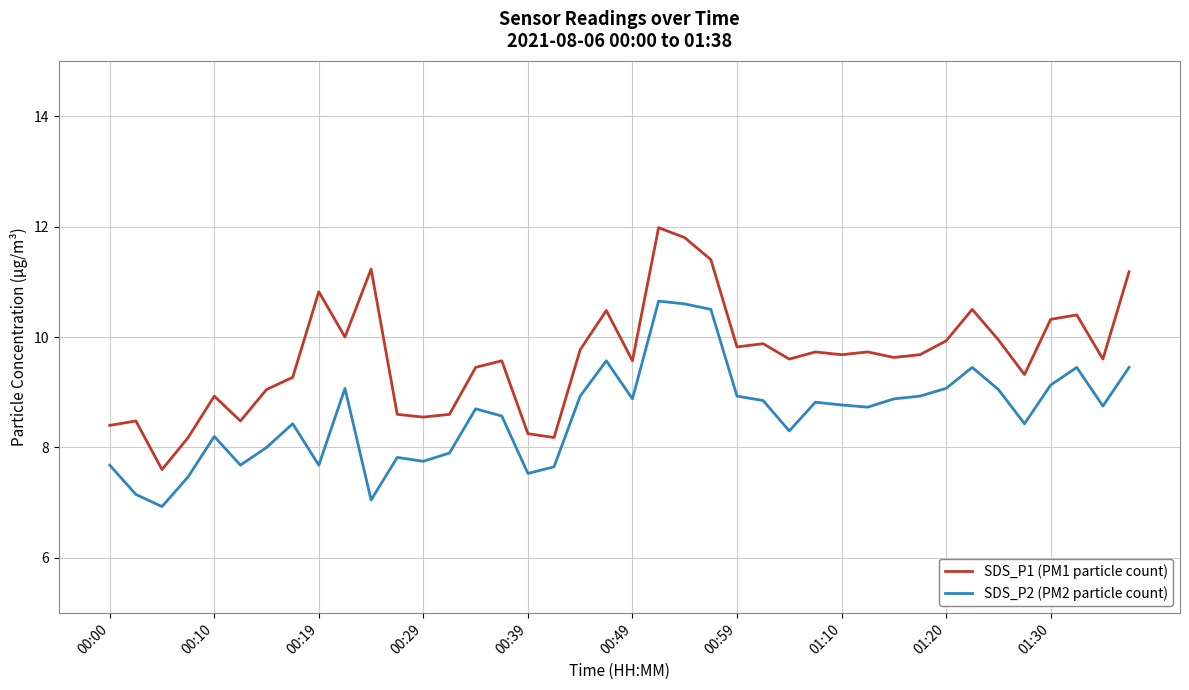

What is the lowest value of the SDS_P1 (PM1 particle count) series?

7.6